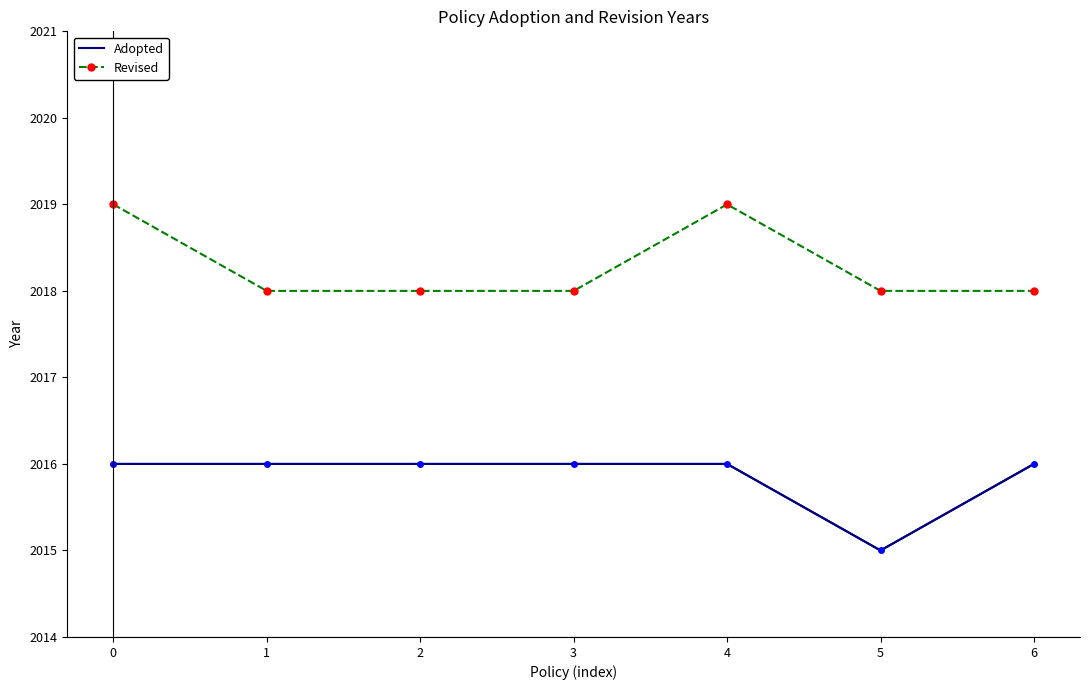

What is the difference between the highest and lowest values at 4?

3